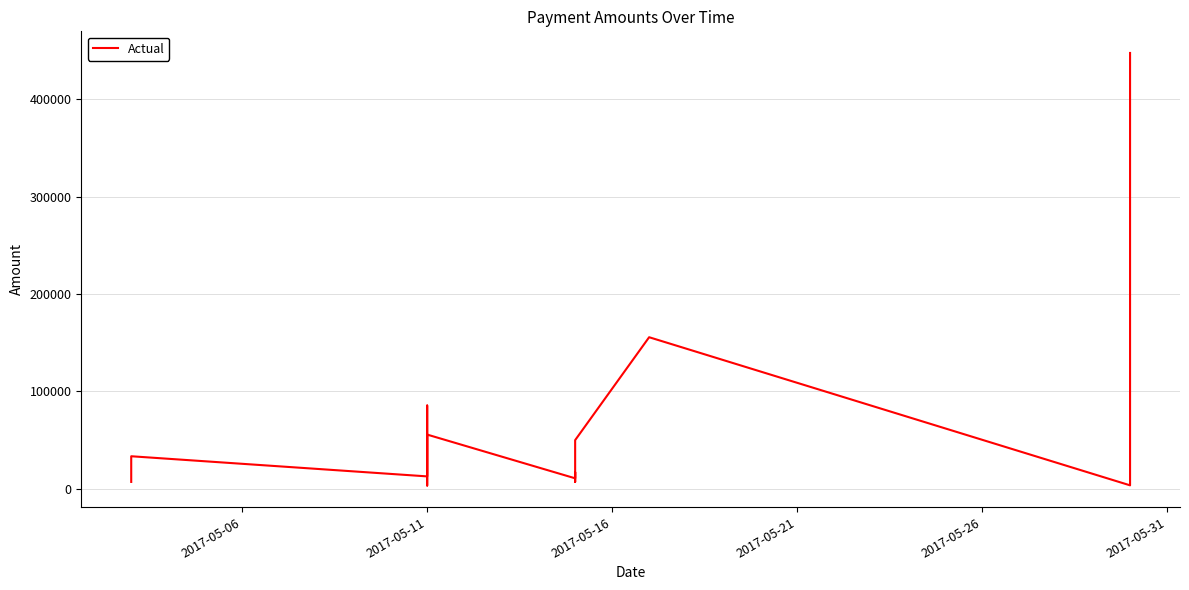

Count the number of values greater than 19670.

15